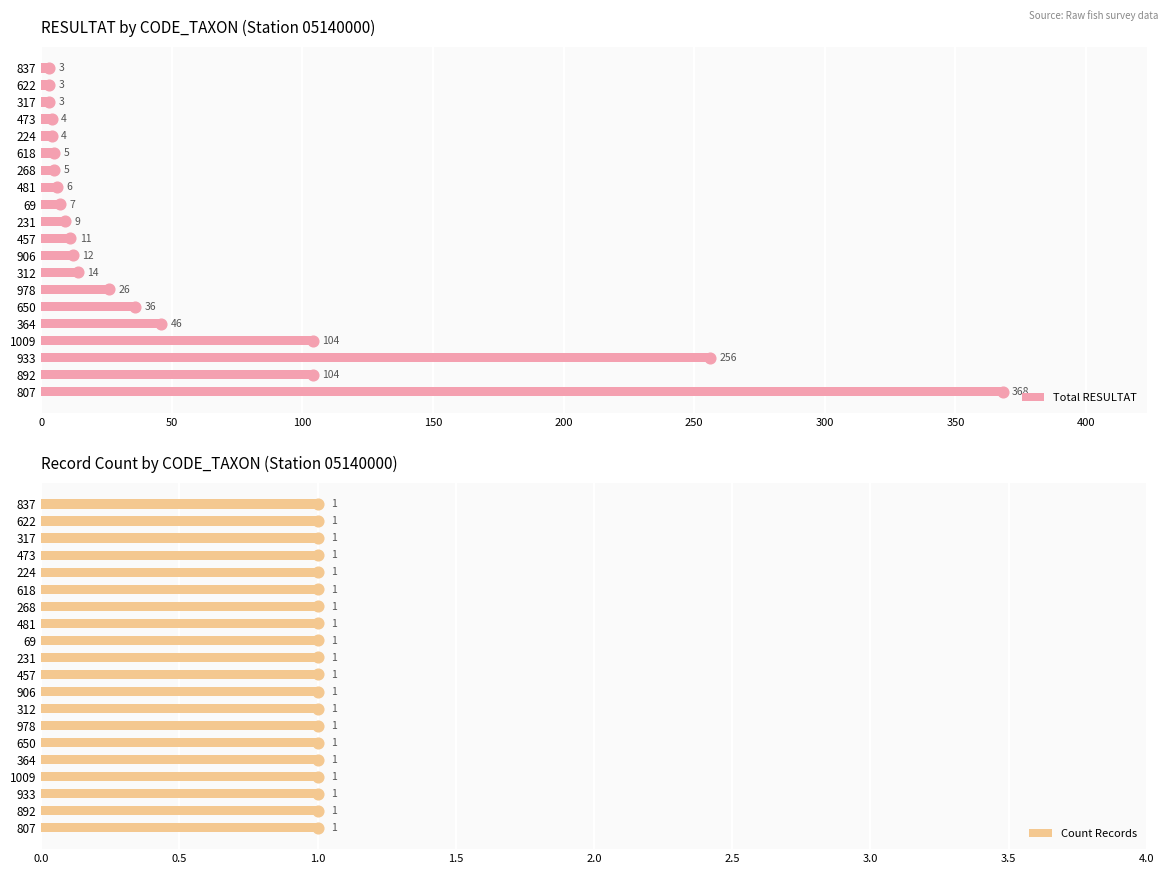

What is the sum of all Total RESULTAT values?

1026